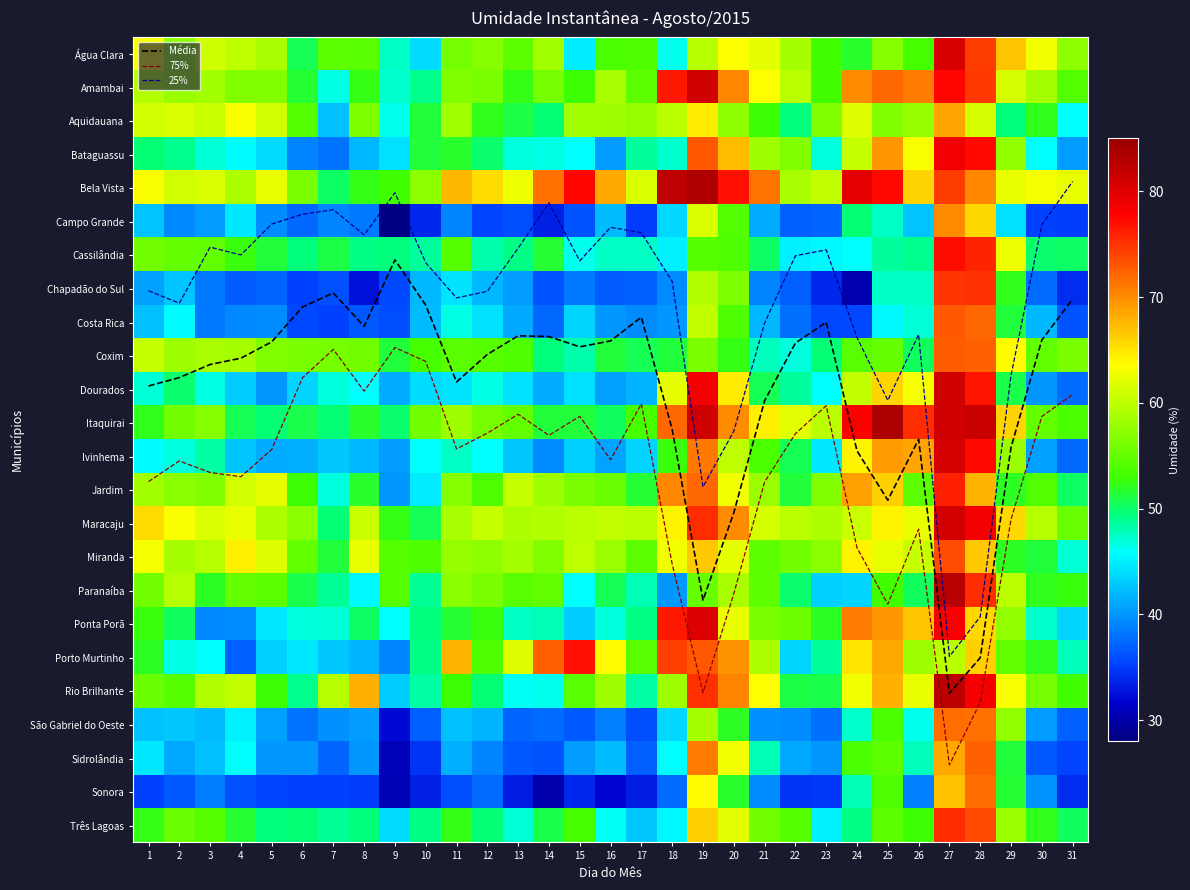

At which label does Chapadão do Sul reach its peak?

28